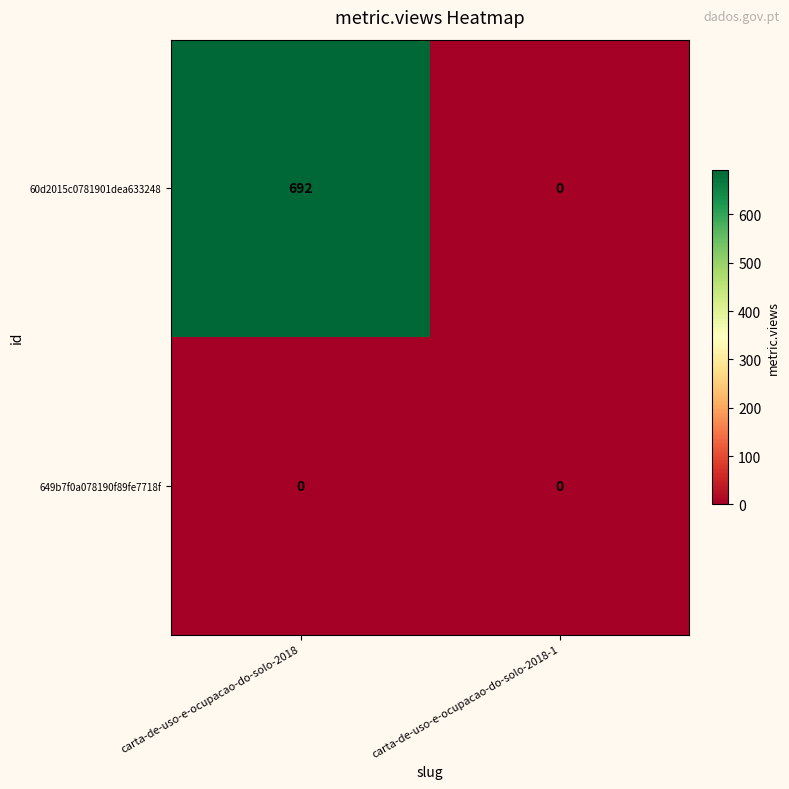

Is it true that 60d2015c0781901dea633248 equals 447 at carta-de-uso-e-ocupacao-do-solo-2018?

False